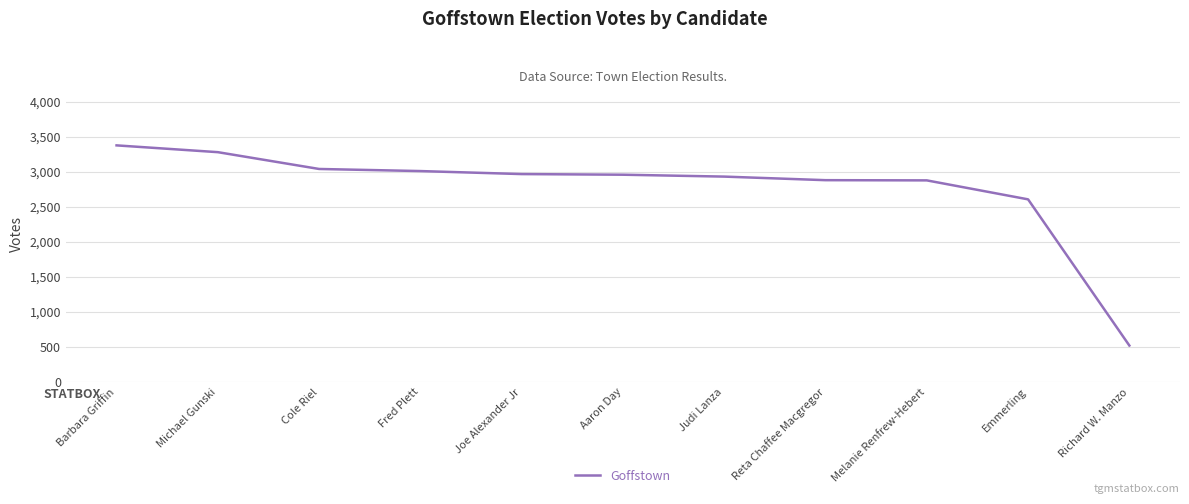

Which category has the highest value across all series?

Barbara Griffin